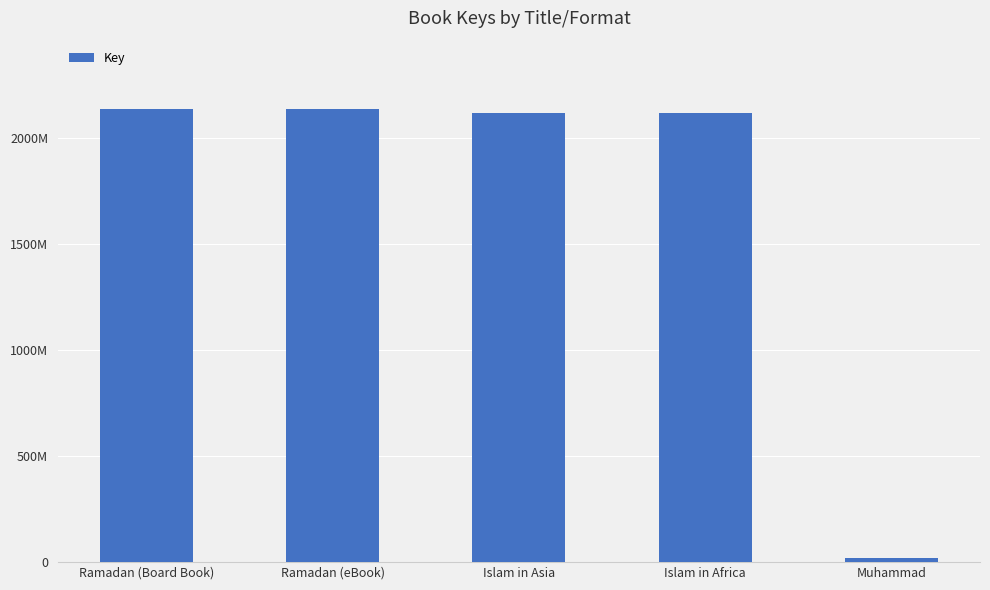

What is the change in value from Ramadan (Board Book) to Muhammad?

-2118276209